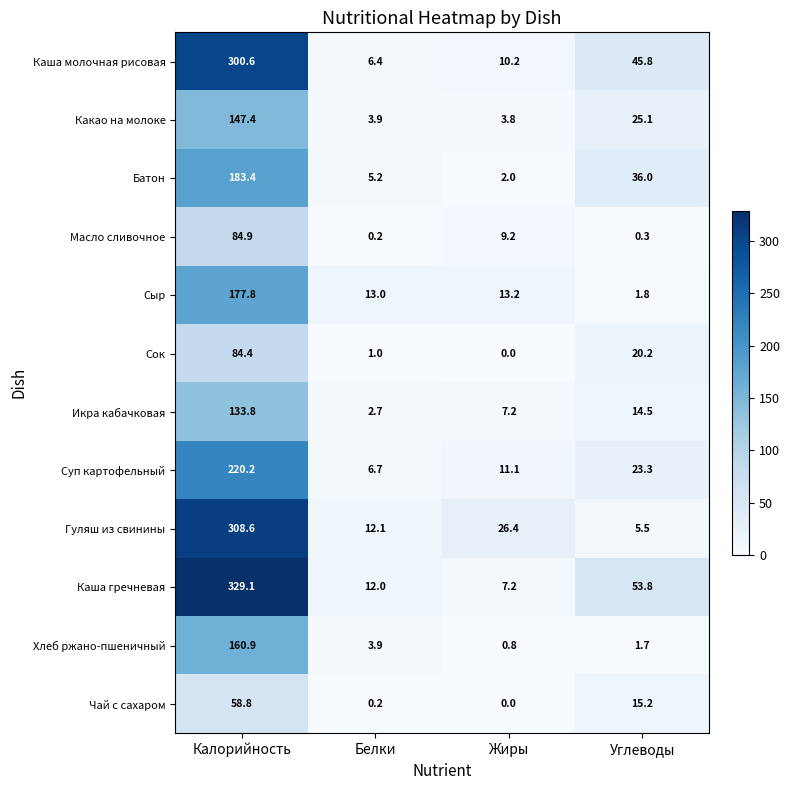

Which category has the highest value across all series?

Калорийность